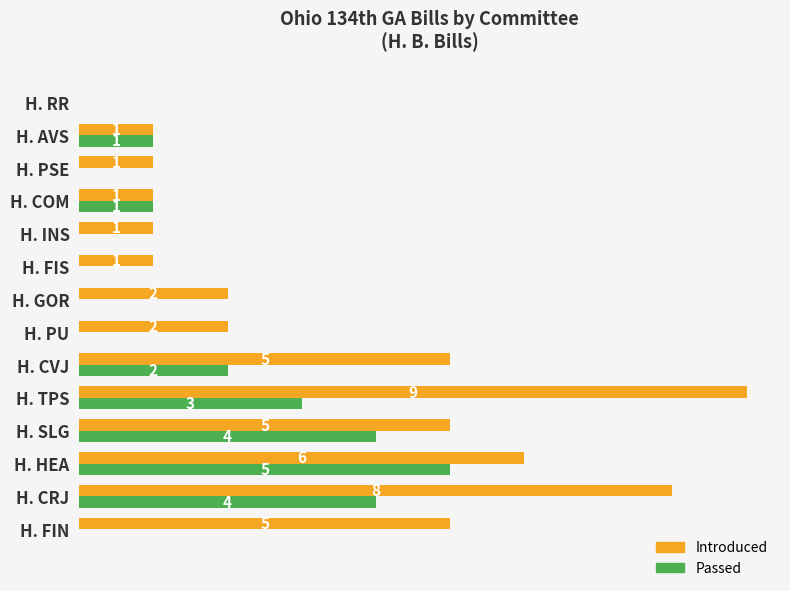

Between H. HEA and H. TPS, which series saw the biggest shift?

Introduced